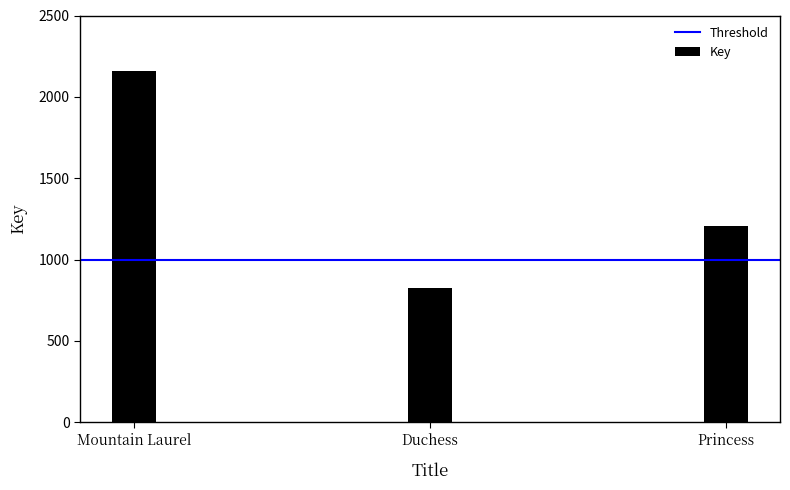

Reading right to left, transcribe all the data shown in this chart.

1207	825	2161